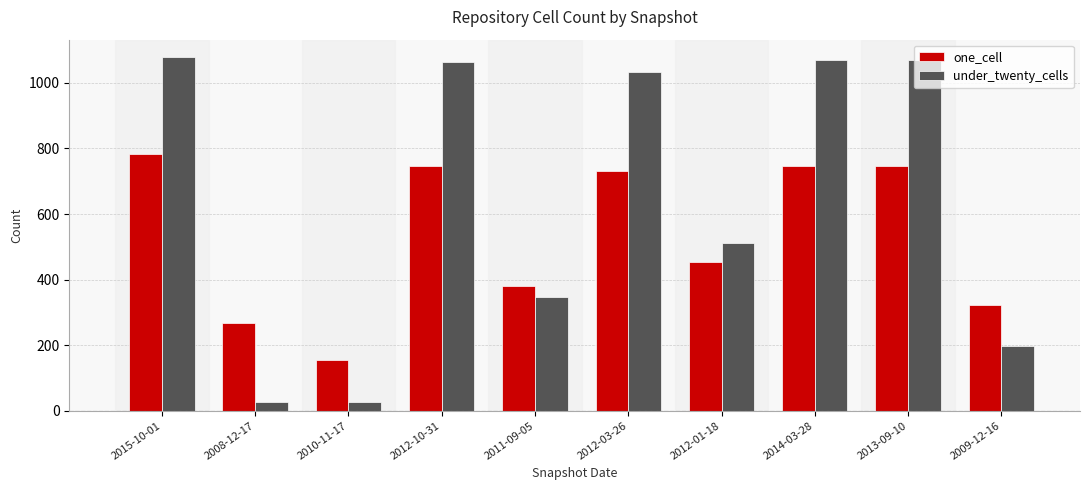

At 2014-03-28, list the series in order from smallest to largest.

one_cell, under_twenty_cells